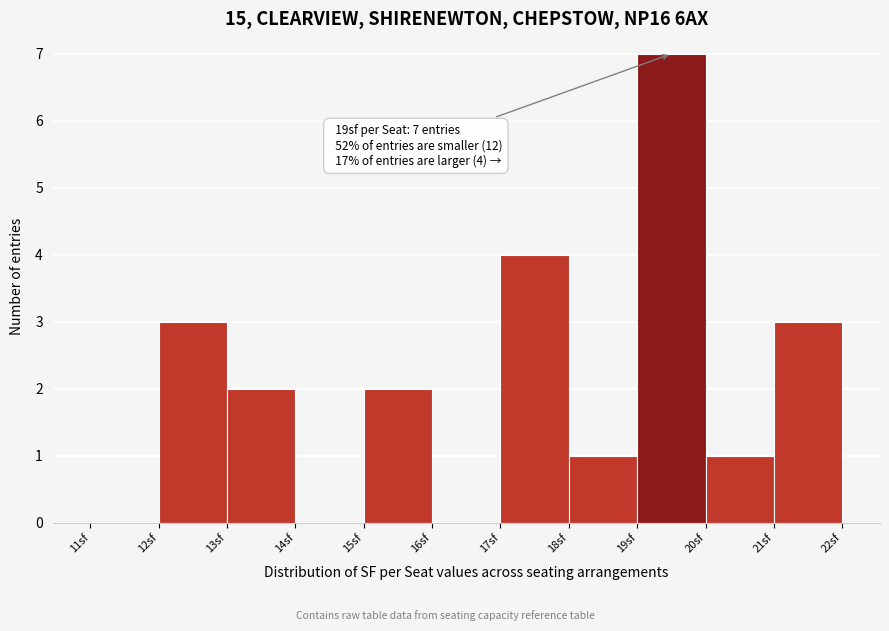

Over which range of the x-axis is the bar tallest?

19 to 20